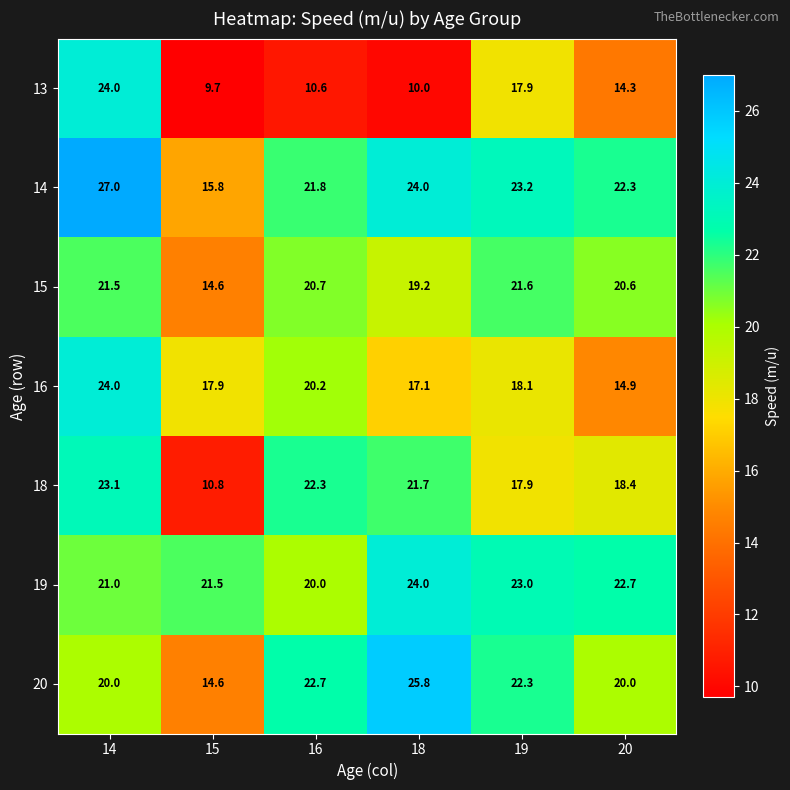

At which category does the chart reach its peak across all series?

14